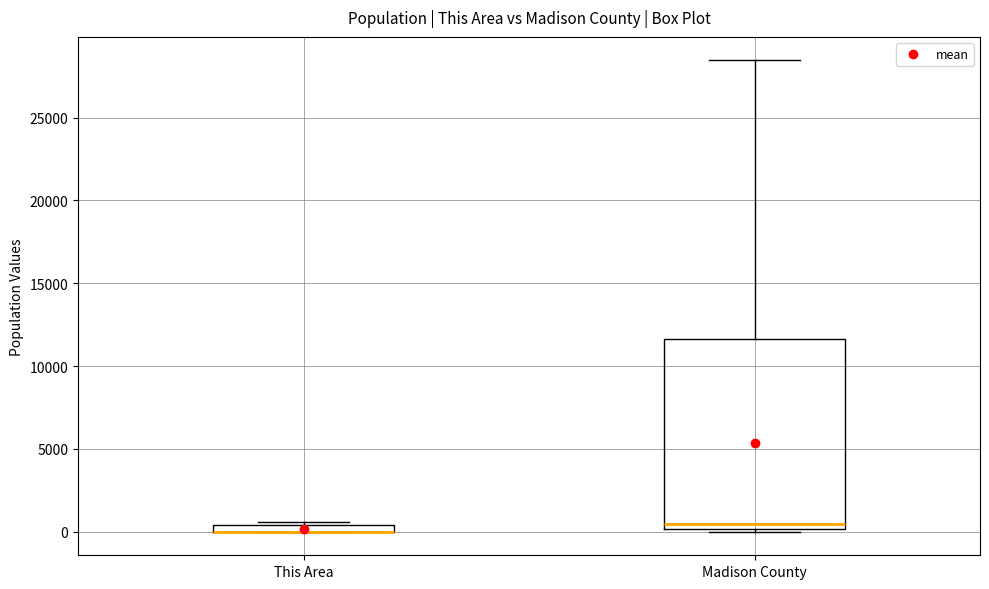

Comparing the boxes themselves (not the whiskers), which one is the tallest?

Madison County